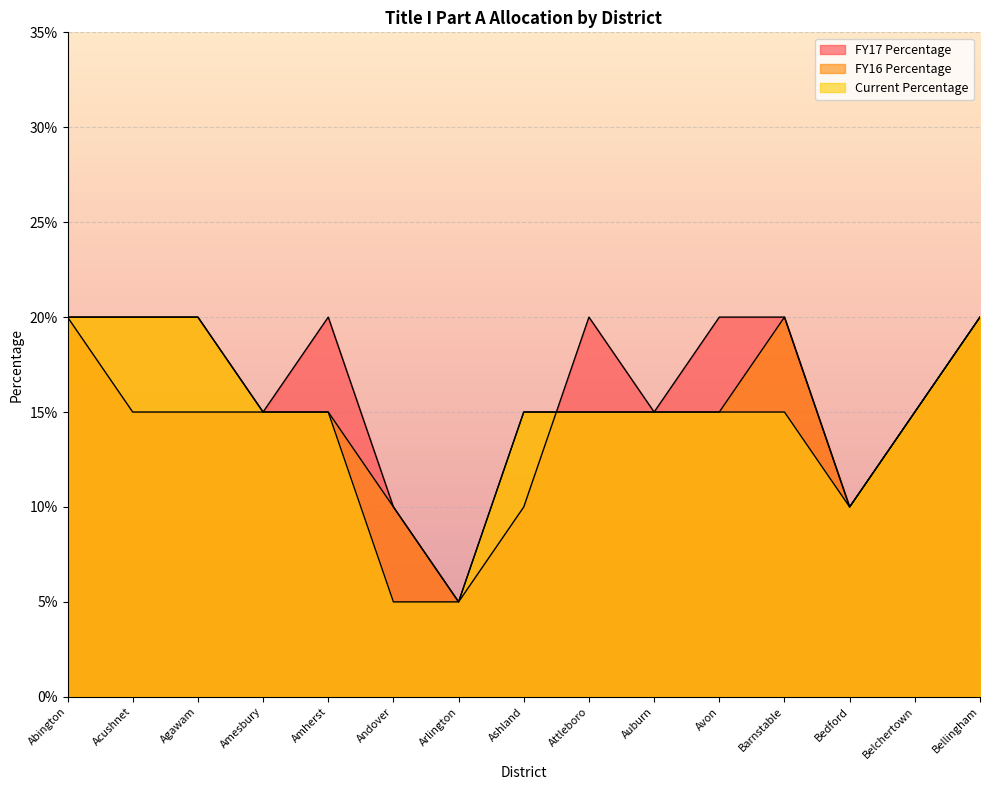

What position from the right is Abington?

15